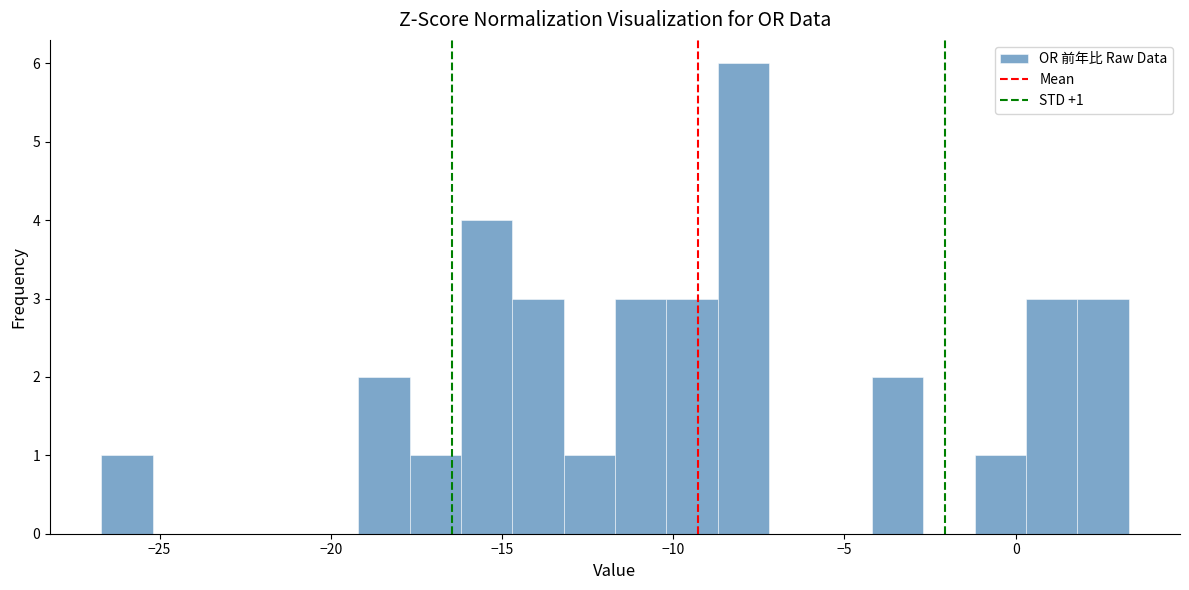

Read against the x-axis, roughly where is the centre of the tallest bar?

-8.0